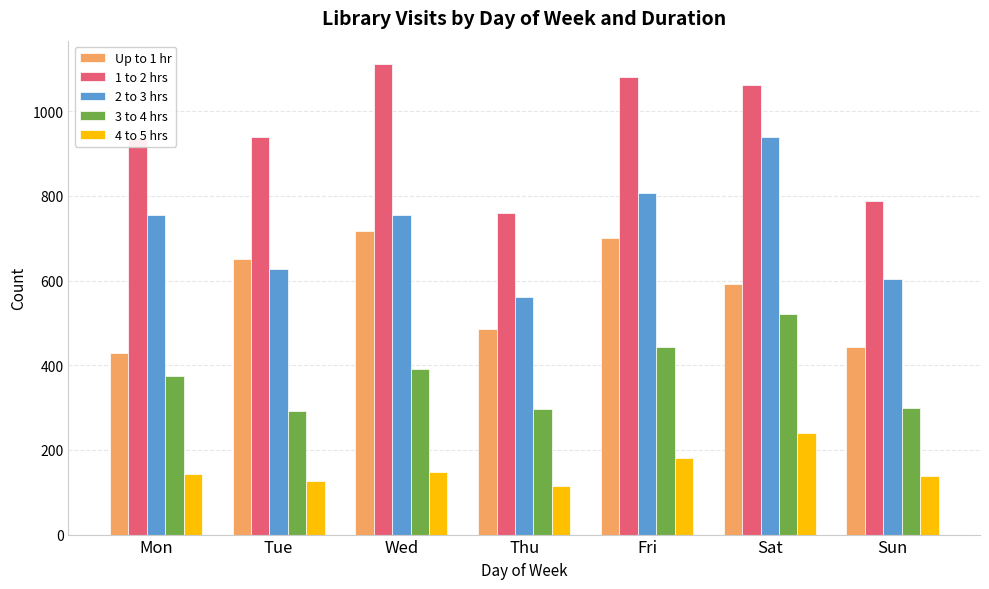

At Tue, list the series in order from largest to smallest.

1 to 2 hrs, Up to 1 hr, 2 to 3 hrs, 3 to 4 hrs, 4 to 5 hrs